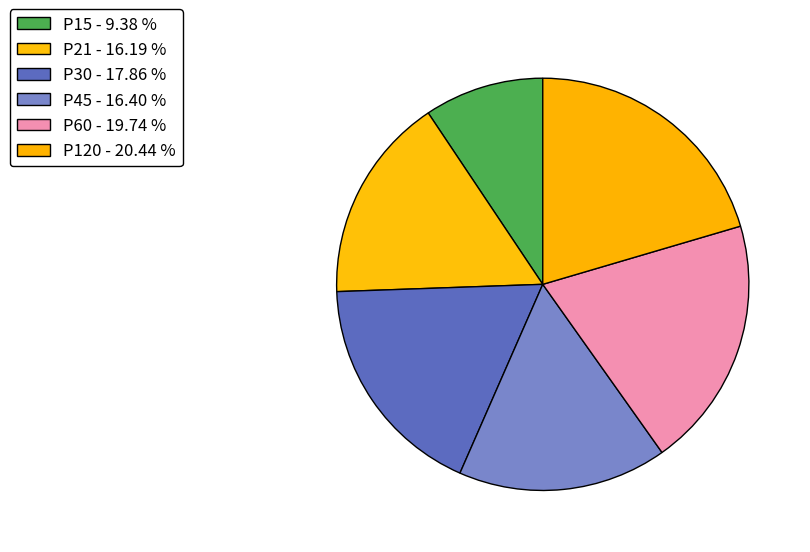

How many slices are in this pie chart?

6